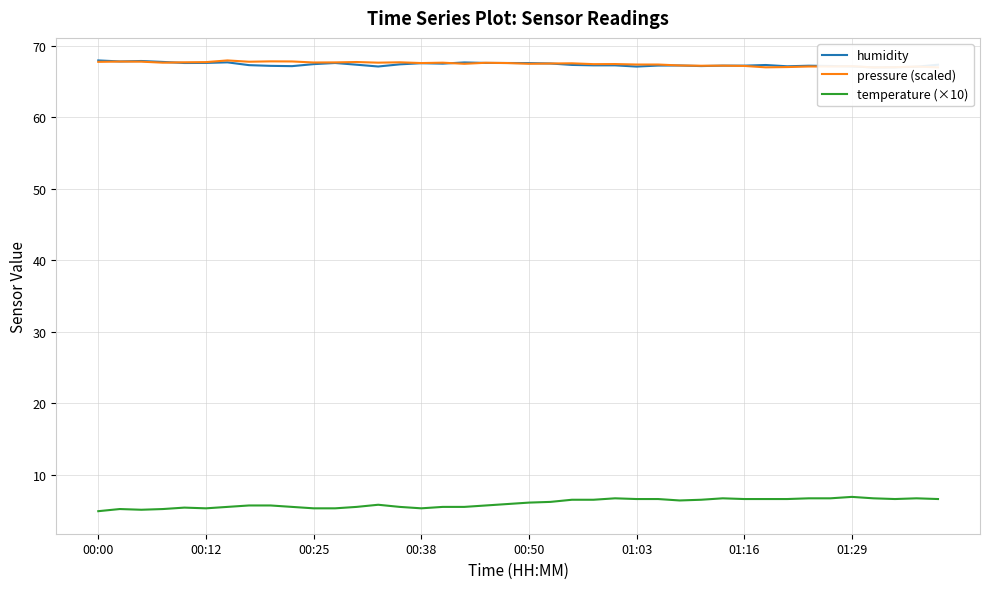

How many data points in pressure (scaled) are less than 67?

1